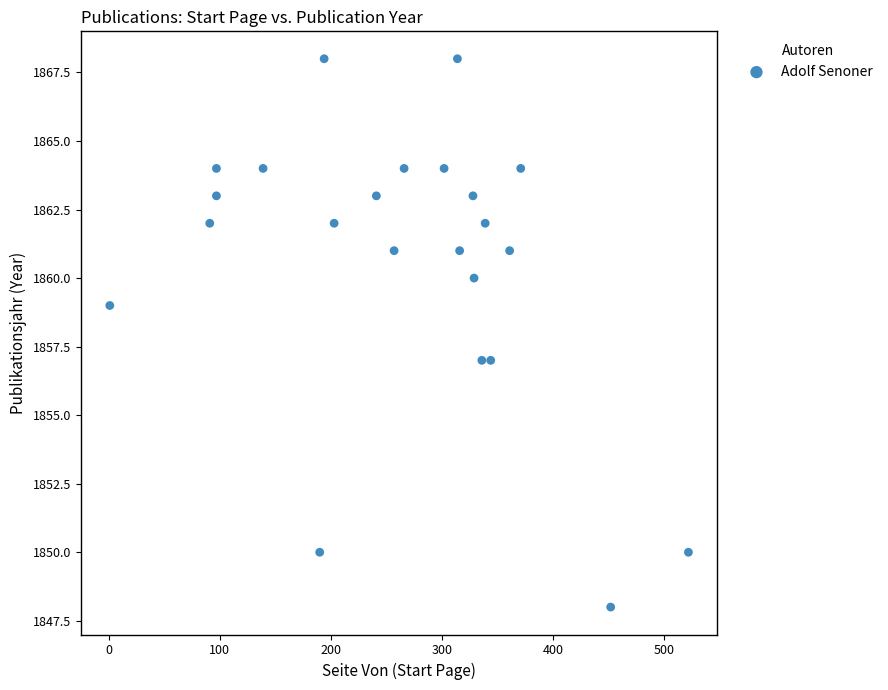

What is the range of X values (max minus min)?

521